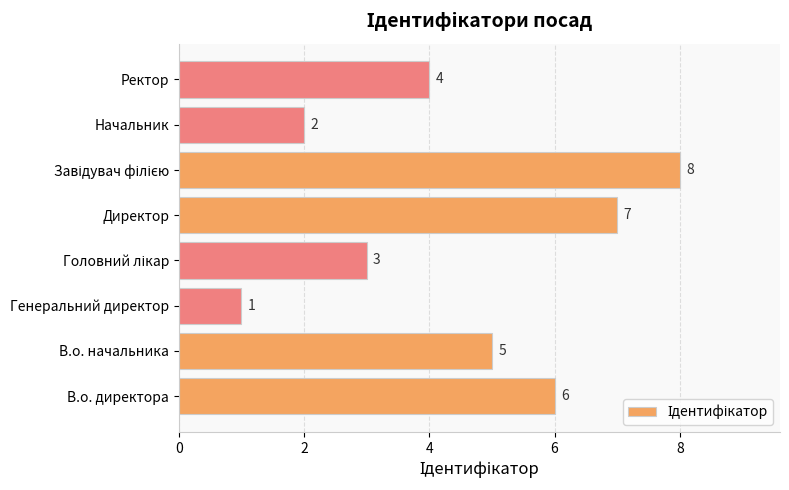

What is the difference between the second highest and second lowest values?

5